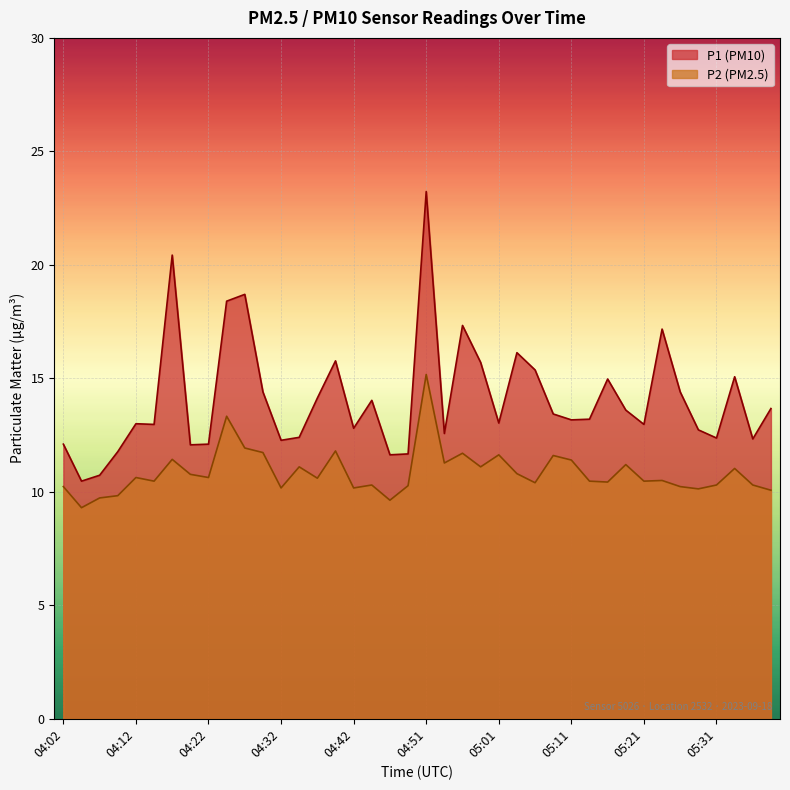

True or false: P2 has more than 1 points higher than both neighbors.

True